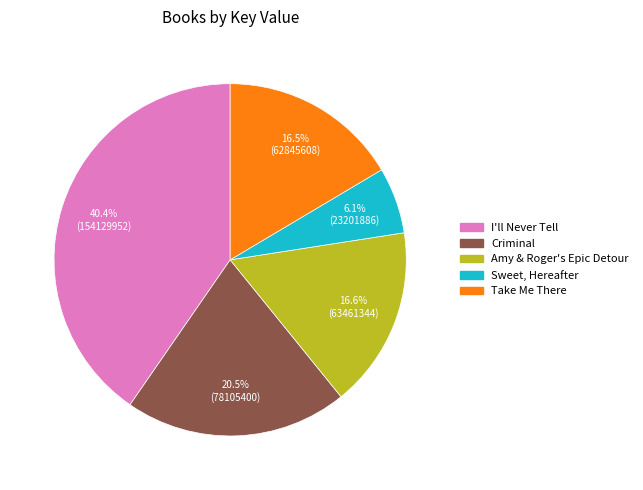

What portion of the pie excludes Sweet, Hereafter?

93.9%